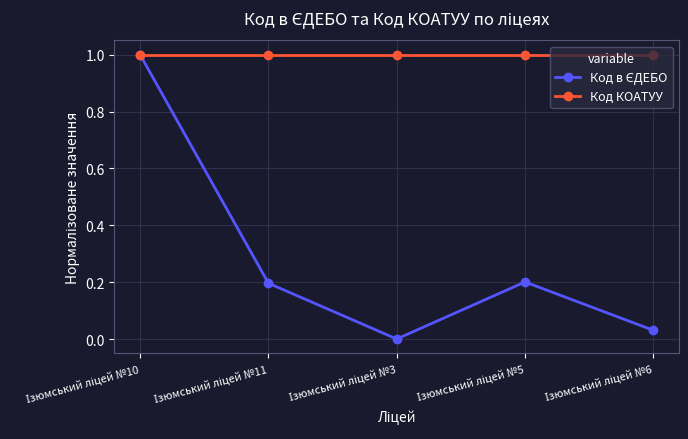

What is the maximum value for Код КОАТУУ?

1.0